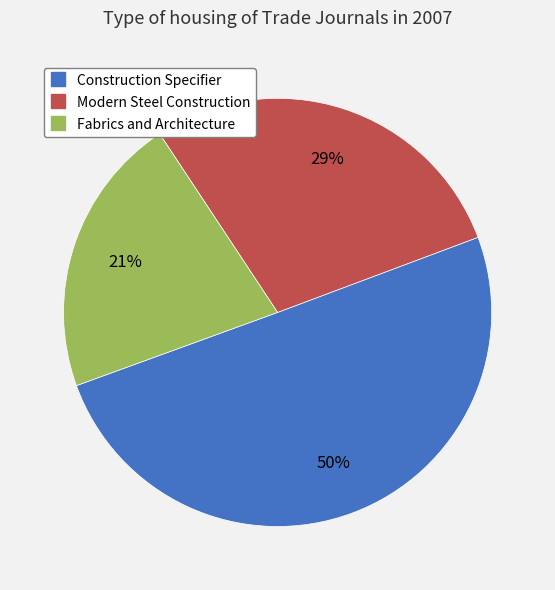

Rank the categories by value from lowest to highest.

Fabrics and Architecture, Modern Steel Construction, Construction Specifier